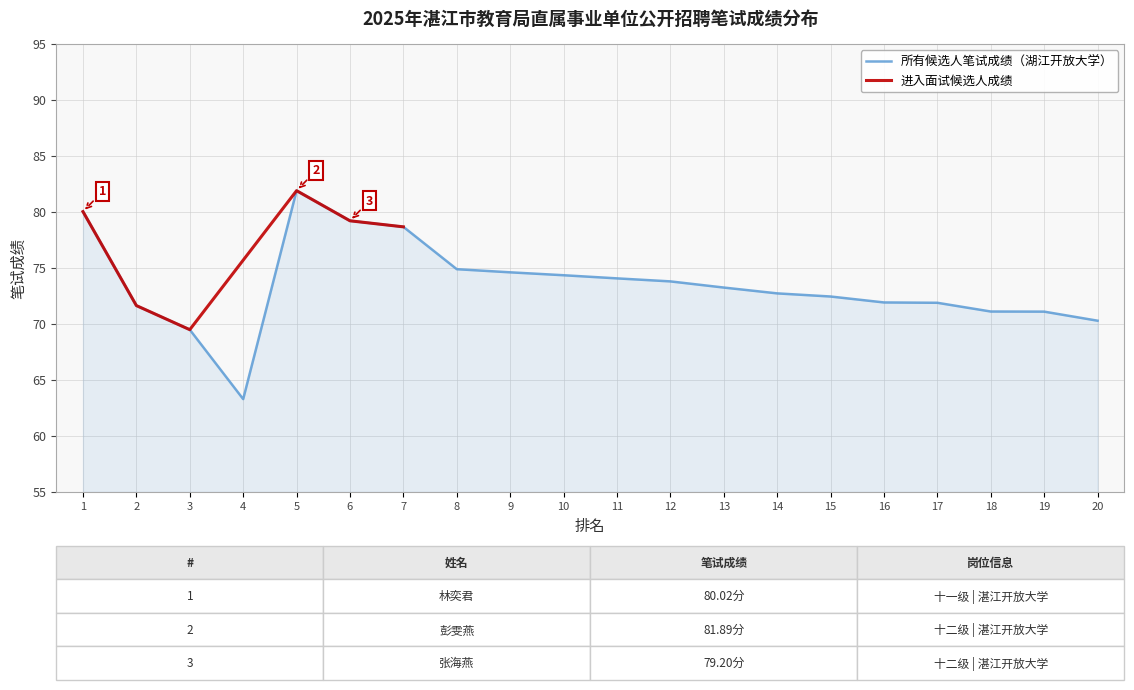

List the labels in order of value, smallest first.

4, 3, 20, 19, 18, 2, 17, 16, 15, 14, 13, 12, 11, 10, 9, 8, 7, 6, 1, 5